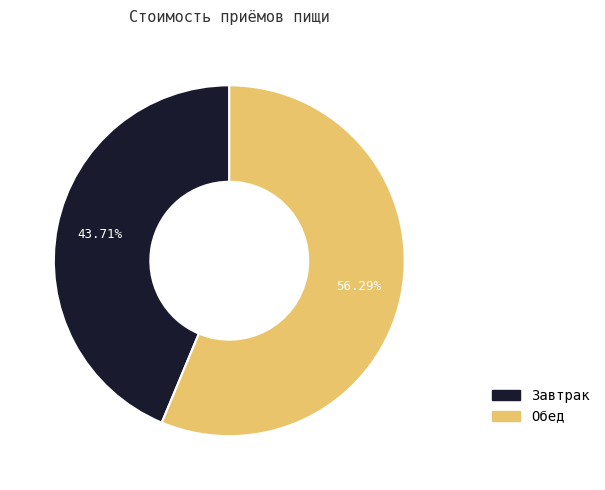

Is there a majority slice in this chart?

Yes